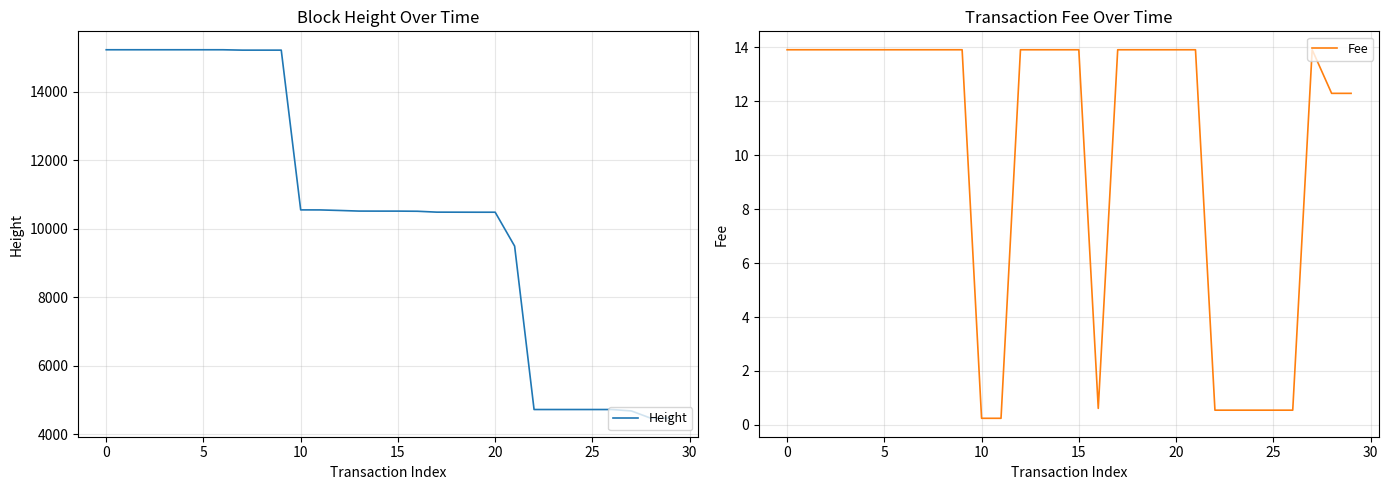

The value of Fee at 23 is 0.5. True or false?

True